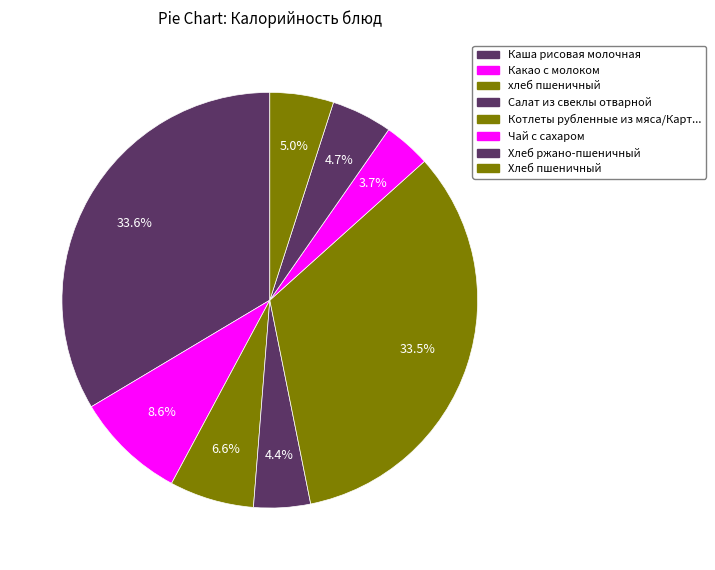

How many segments does this pie chart have?

8